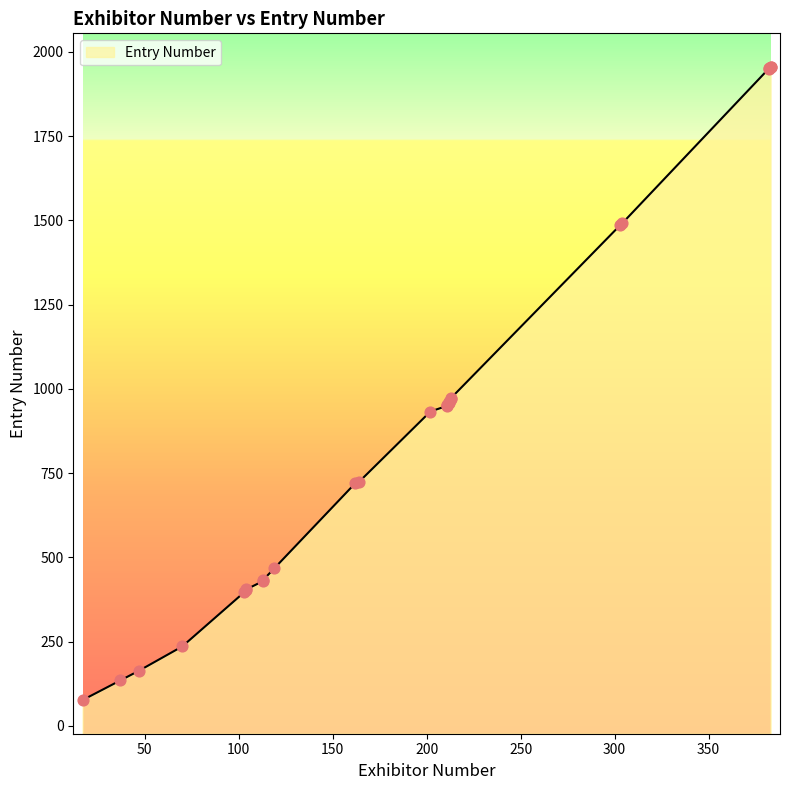

What is the change in value from 211 to 212?

+7